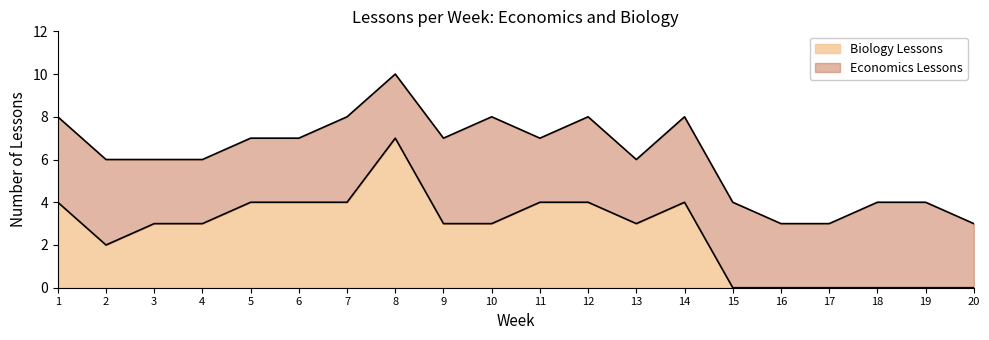

What is the difference between the maximum and second lowest values?

7